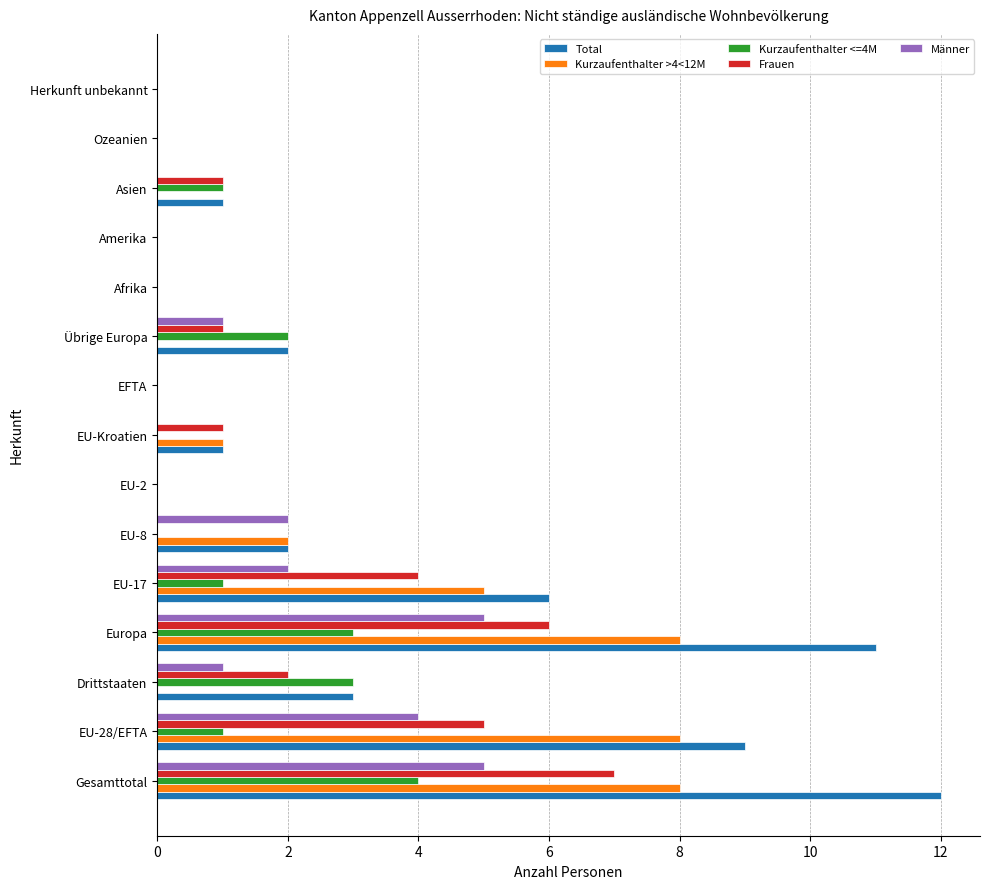

What is the total value across all series at Übrige Europa?

6